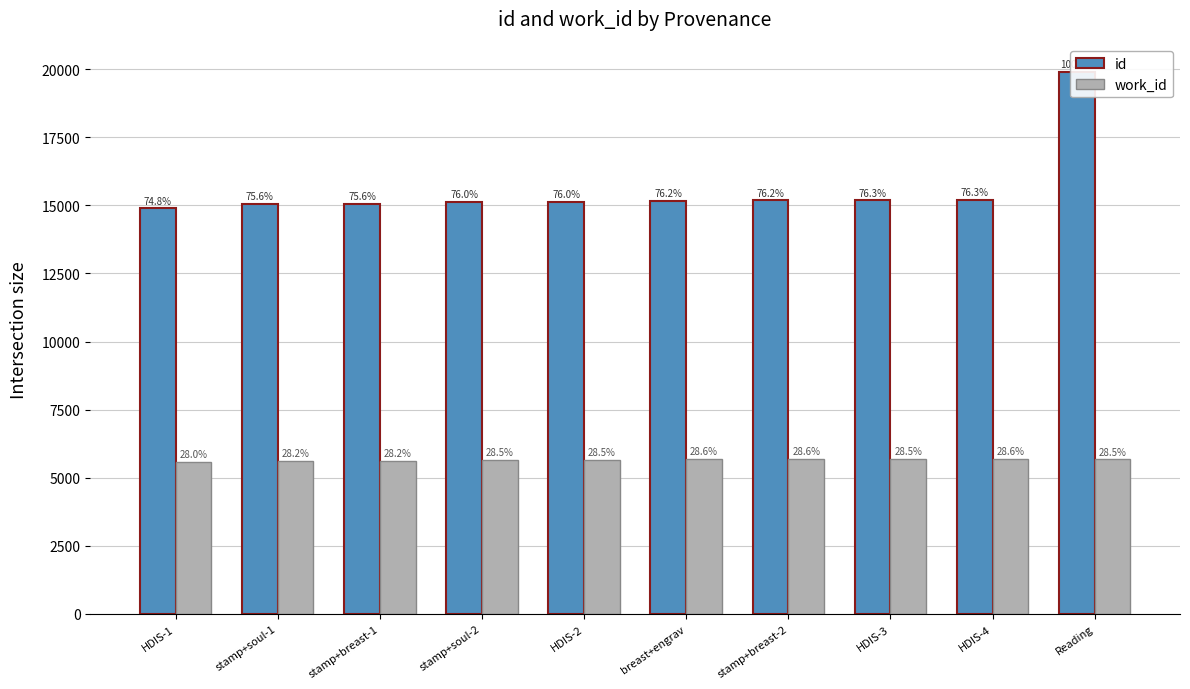

Which category has the lowest value across all series?

HDIS-1